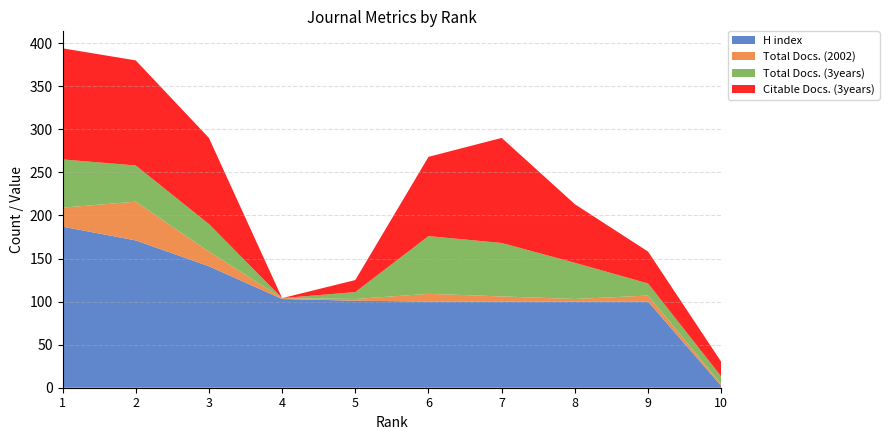

Reading right to left, list all the values displayed in this chart.

H index: 2	100	100	100	100	101	103	141	171	187
Total Docs. (2002): 2	7	3	6	9	2	1	17	45	22
Total Docs. (3years): 9	14	42	62	67	8	0	32	42	56
Citable Docs. (3years): 17	37	68	122	92	14	0	100	122	129